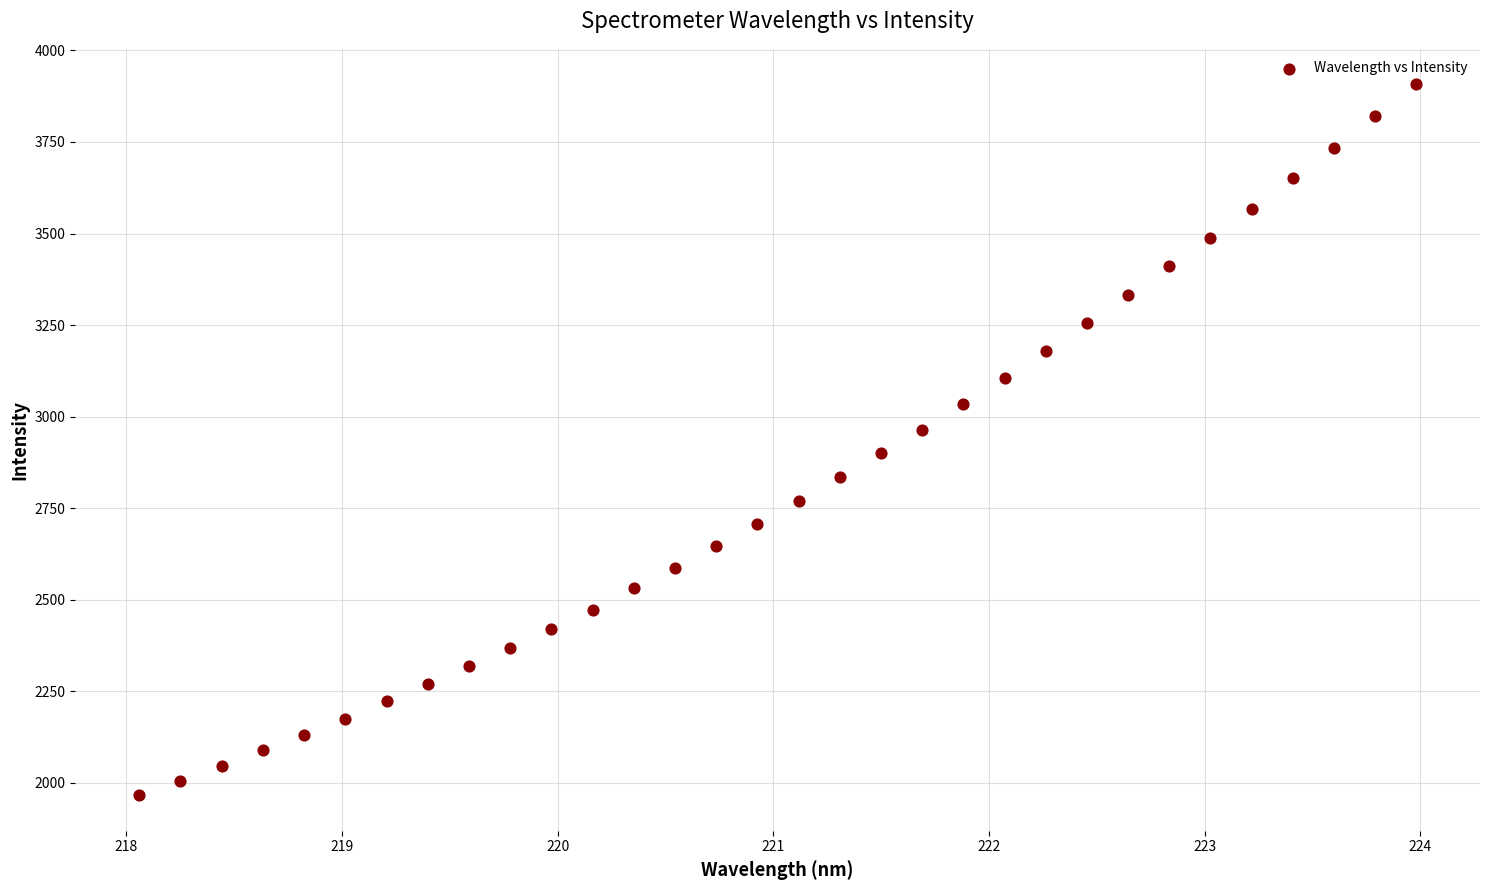

What is the range of X values (max minus min)?

5.9